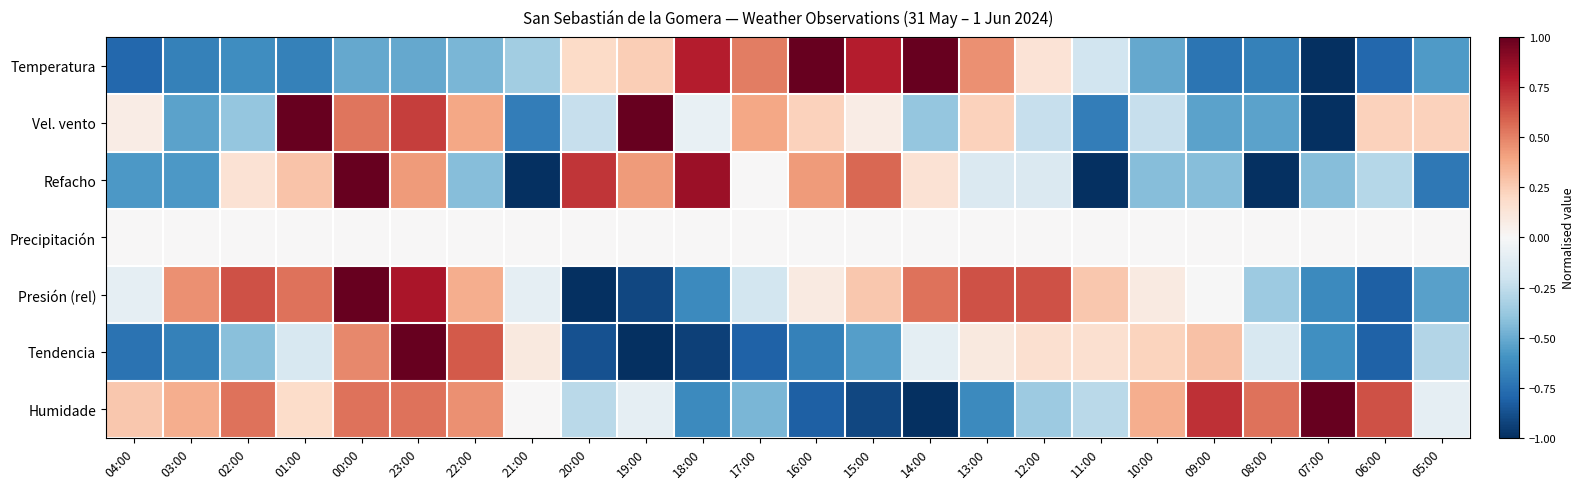

Rank the series by their maximum value, from lowest to highest.

Precipitación, Temperatura, Vel. vento, Refacho, Presión (rel), Tendencia, Humidade